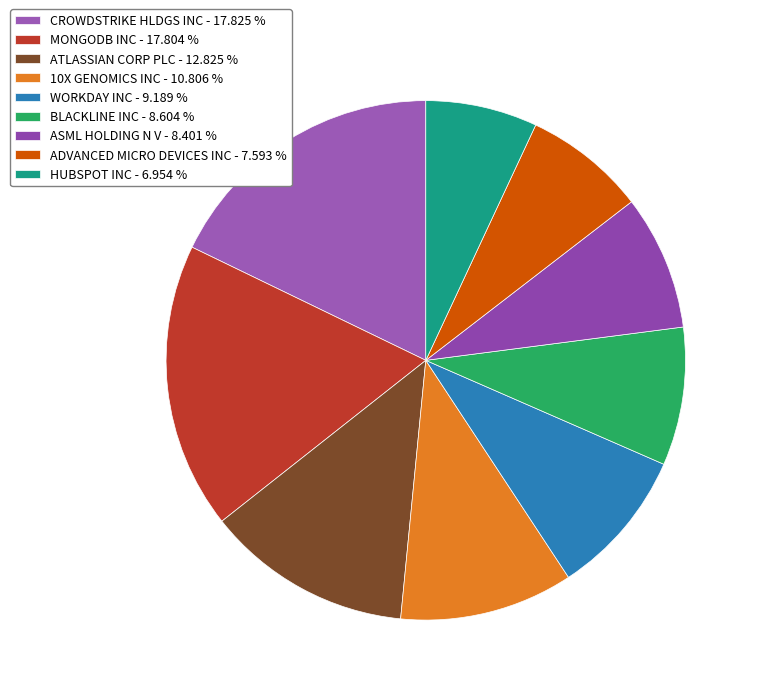

Count the number of slices in the pie.

9